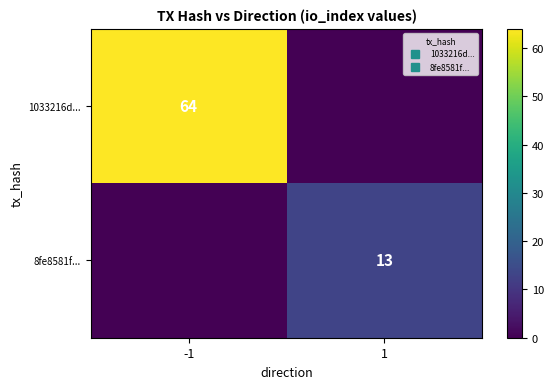

What is the difference between the maximum and minimum values in the 8fe8581f... series?

13